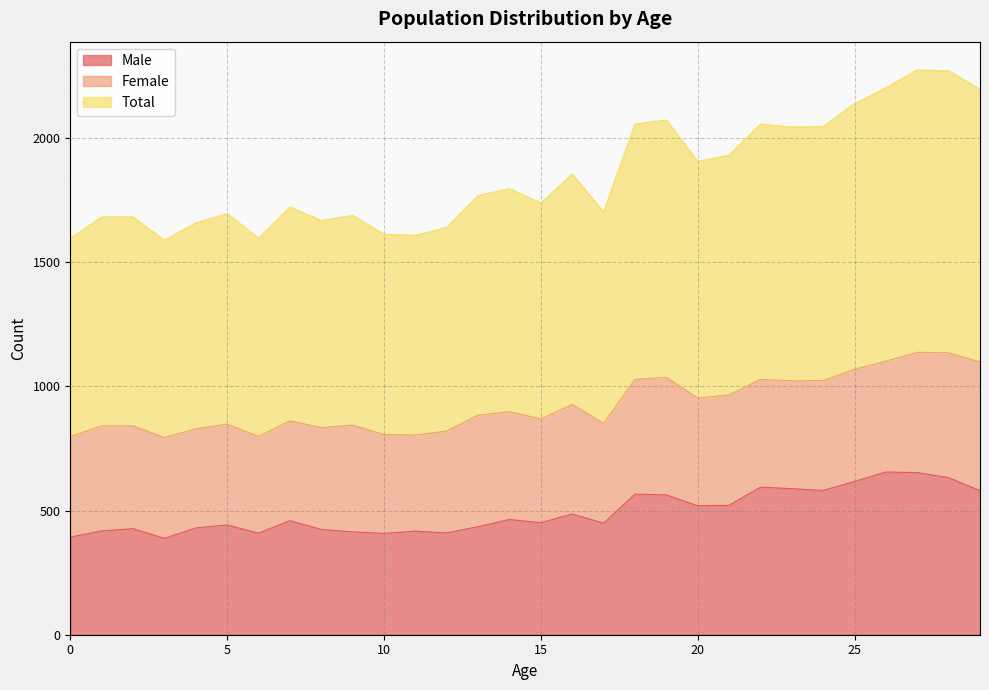

What are all the series names shown in the legend?

Male, Female, Total